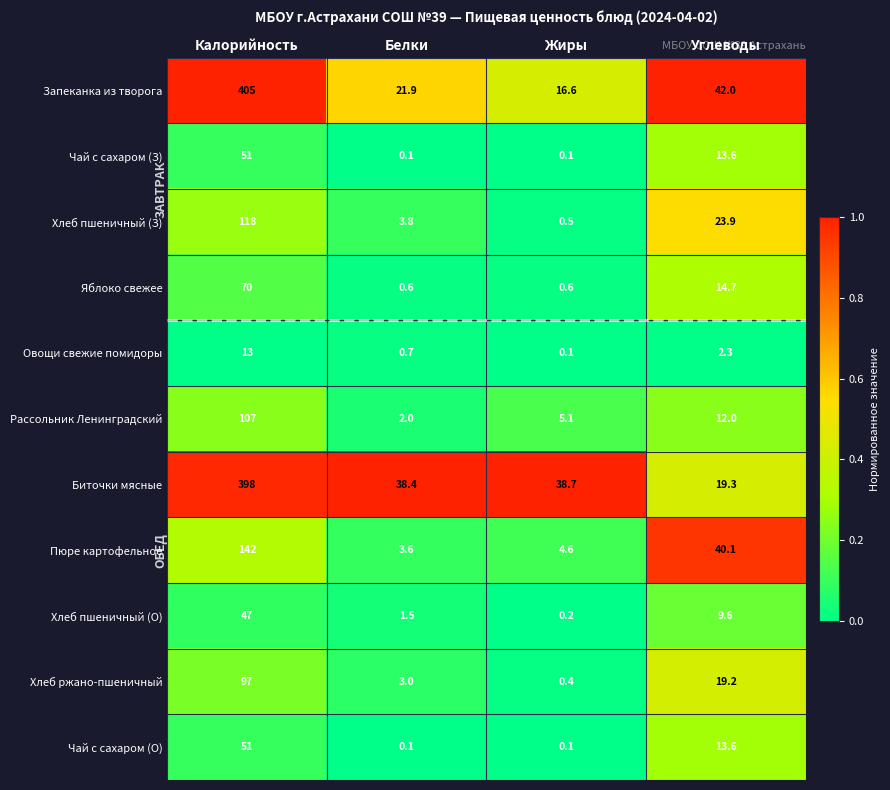

Which category has the highest value in the Чай с сахаром (З) series?

Калорийность